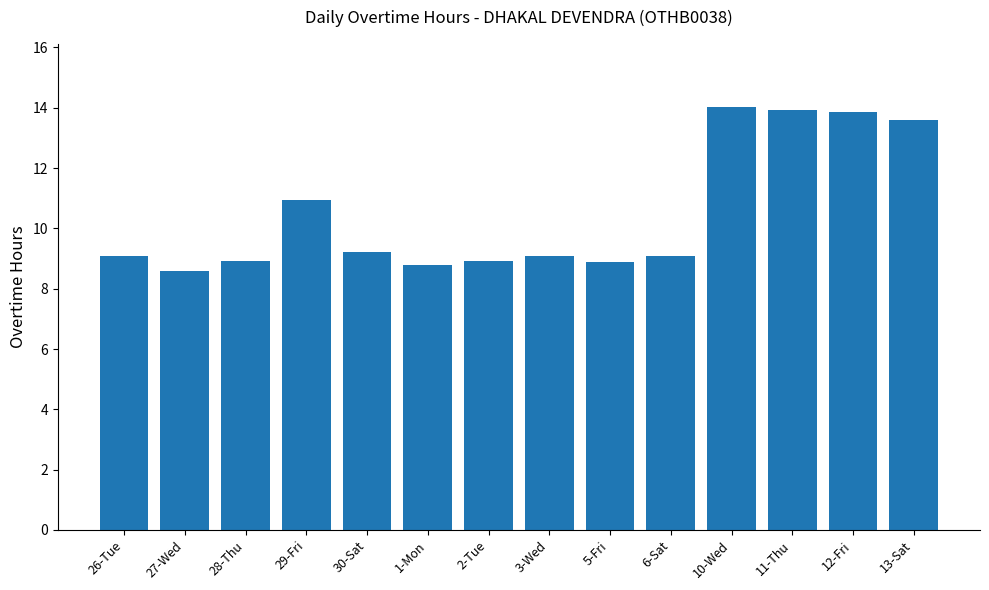

At which label is the value closest to 11?

29-Fri